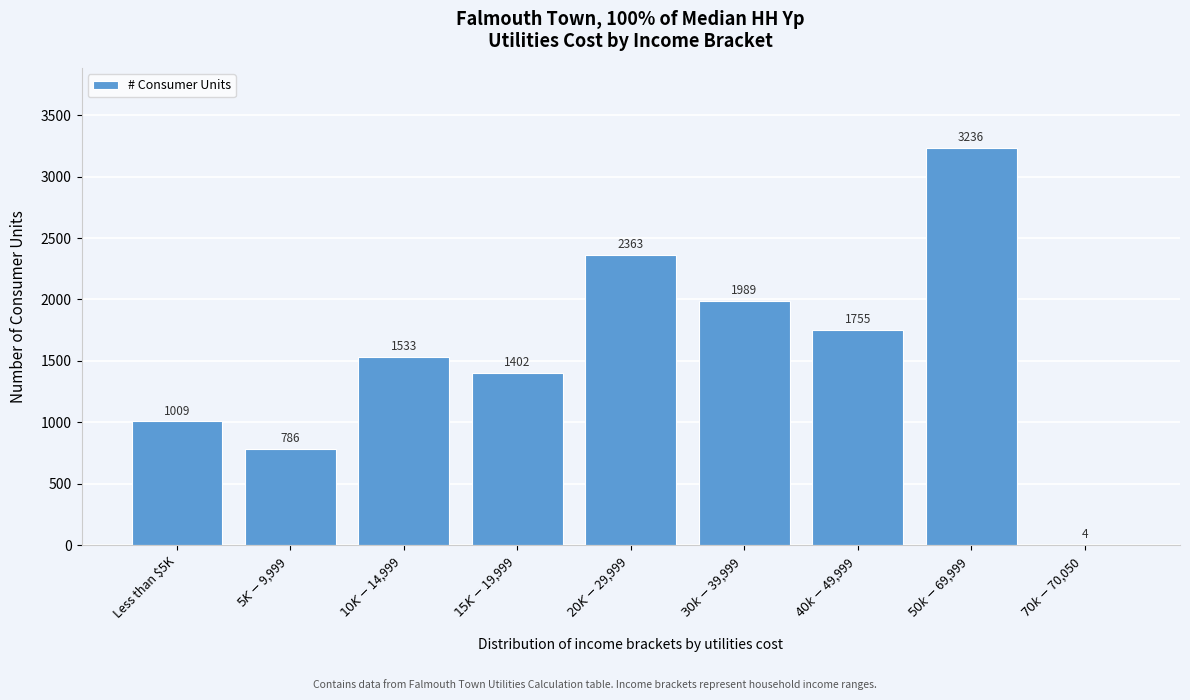

What is the sum of all values?

14077